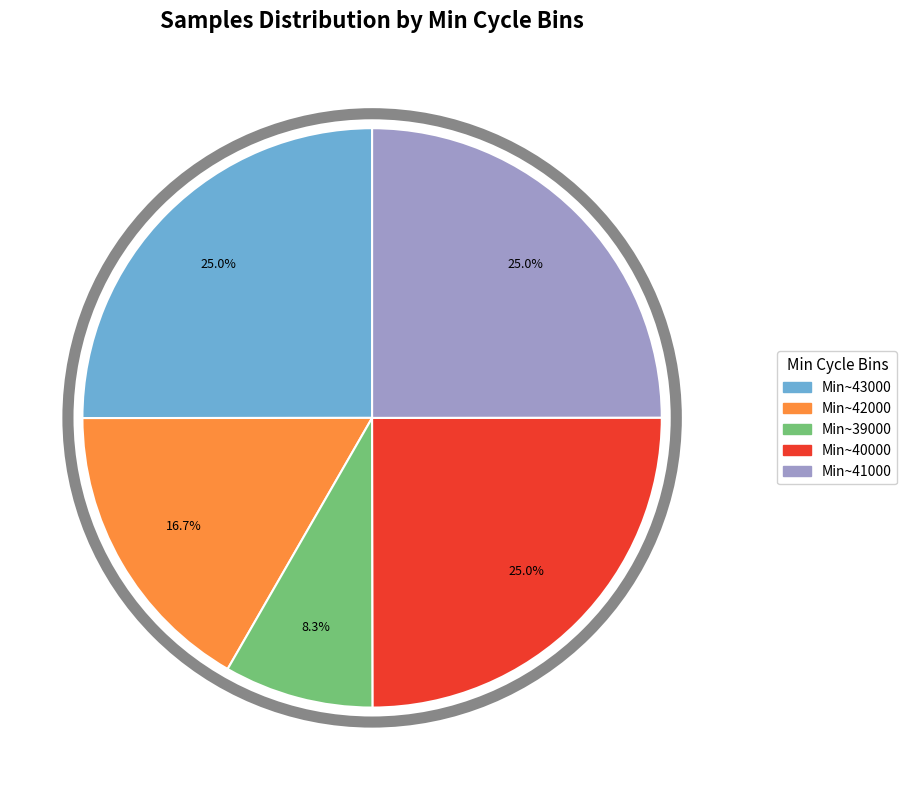

Do Min~42000 and Min~39000 together represent more than half of the pie?

No